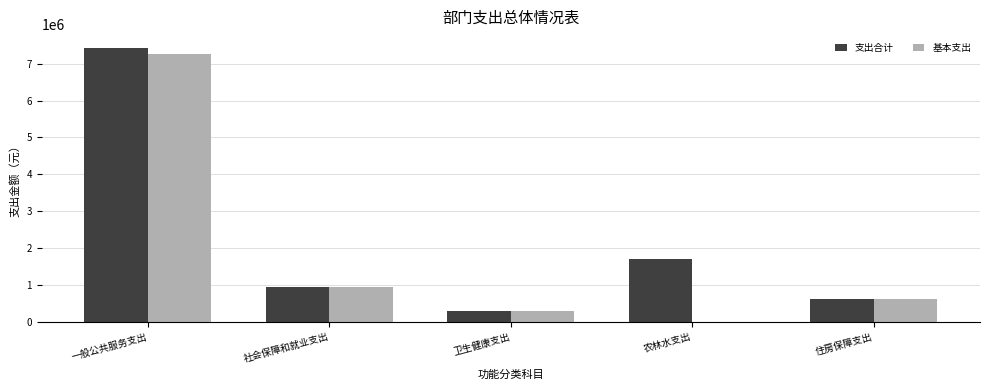

What is the maximum value for 基本支出?

7259845.8